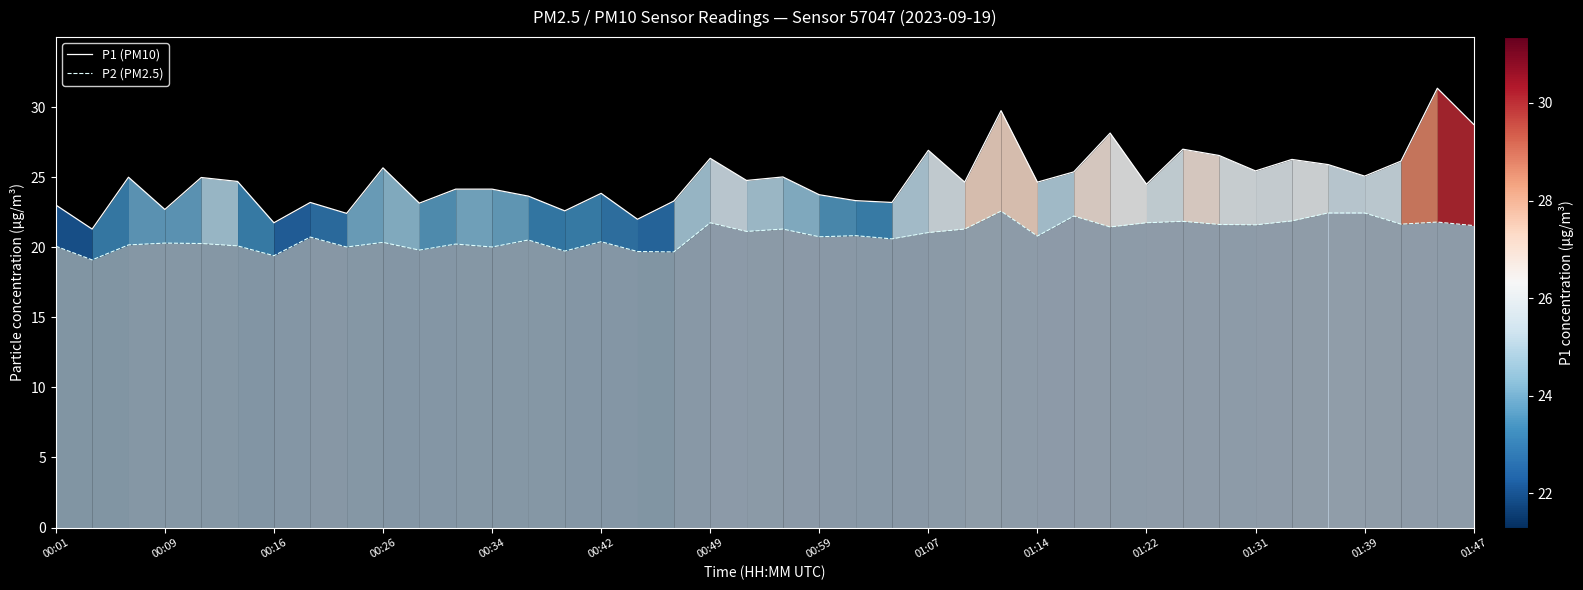

How many lines are shown in the chart?

2